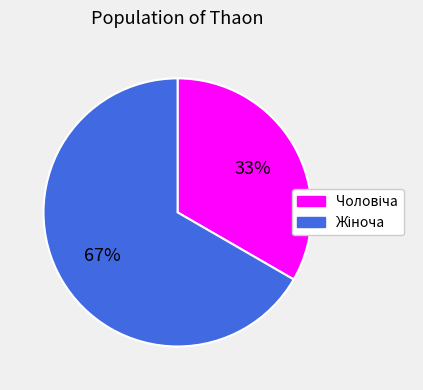

How many slices are in this pie chart?

2